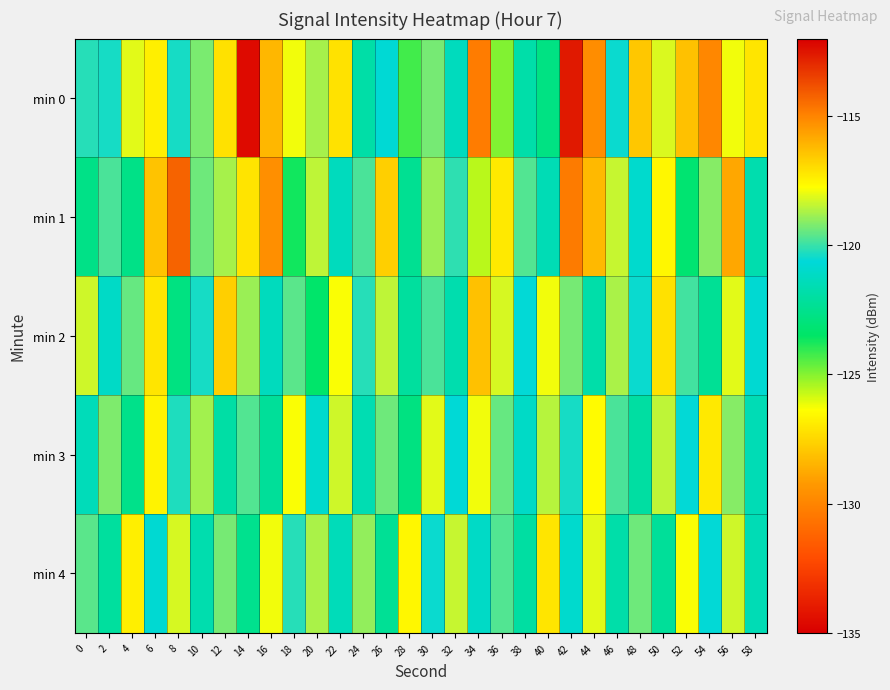

Count the number of data series in this chart.

5